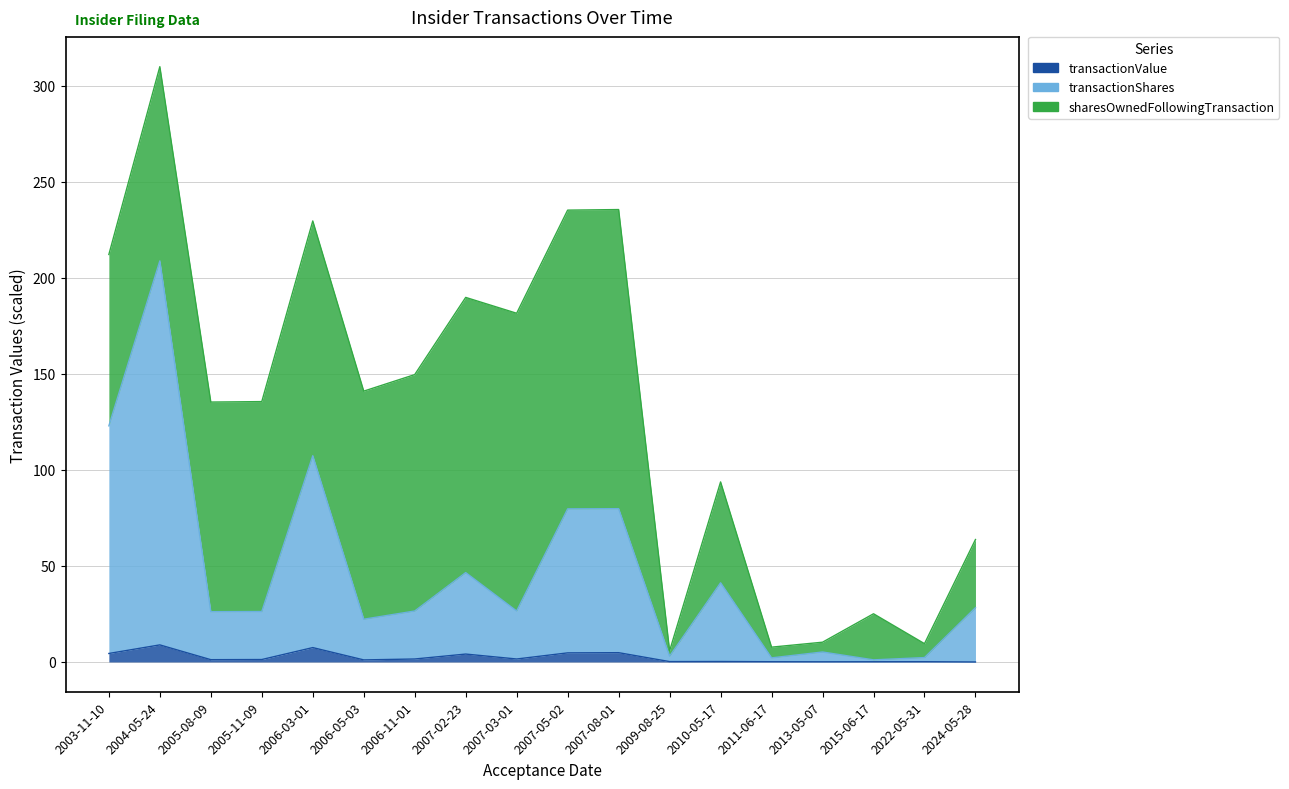

At which category does transactionShares reach its first local valley?

2005-08-09